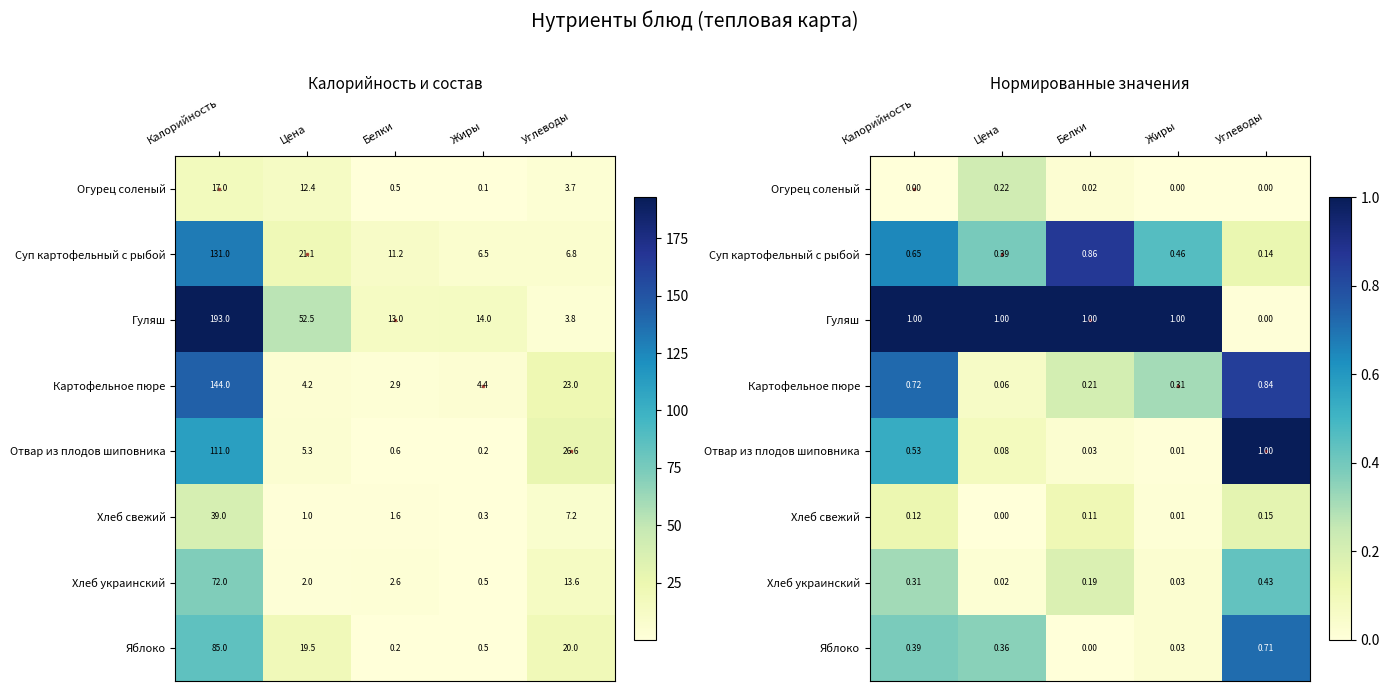

At which label is Гуляш closest to 0?

Углеводы